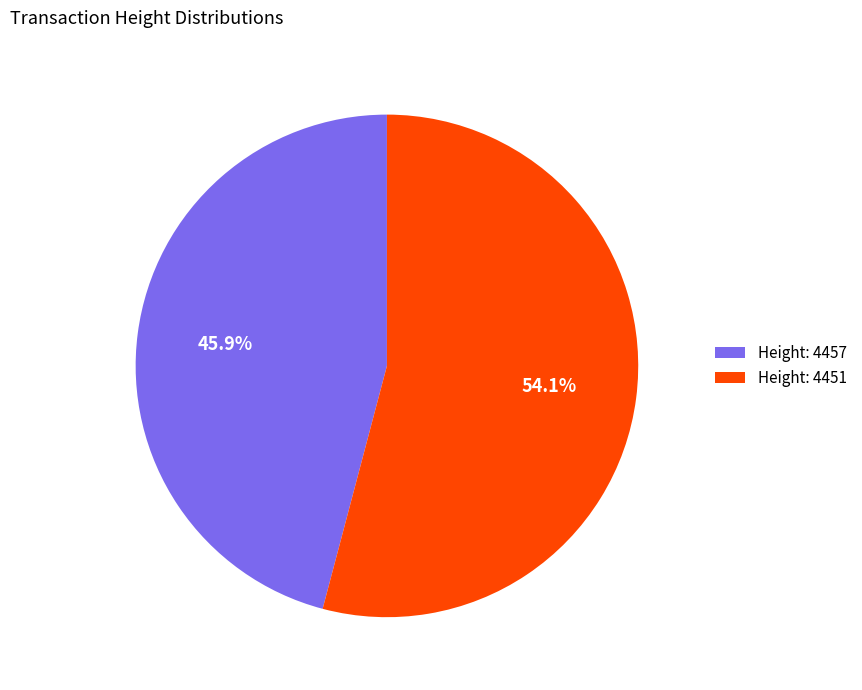

Approximately how many times larger is the value at Height: 4457 compared to Height: 4451?

0.8